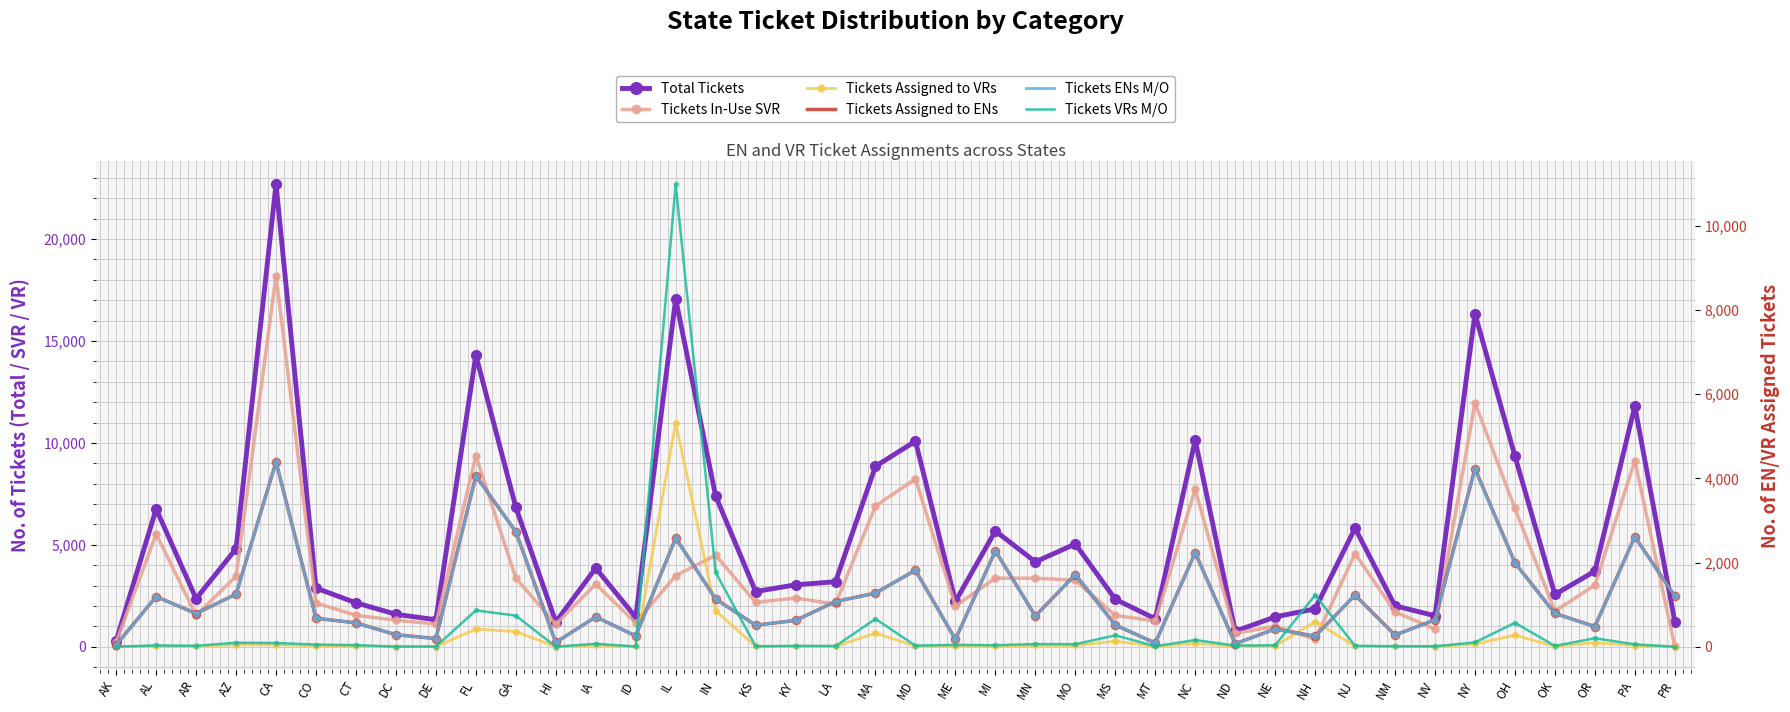

What are all the series names shown in the legend?

Total Tickets, Tickets In-Use SVR, Tickets Assigned to VRs, Tickets Assigned to ENs, Tickets ENs M/O, Tickets VRs M/O